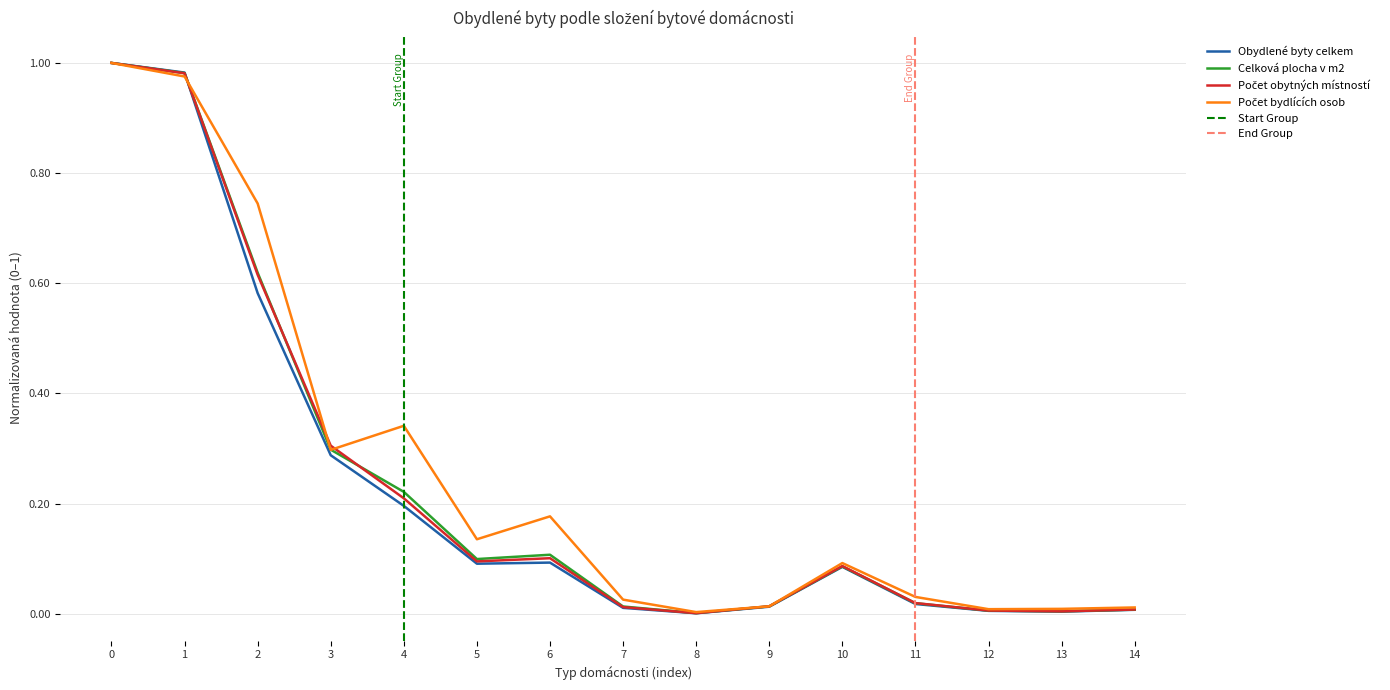

What is the difference between the maximum and minimum values in the Obydlené byty celkem series?

1.0